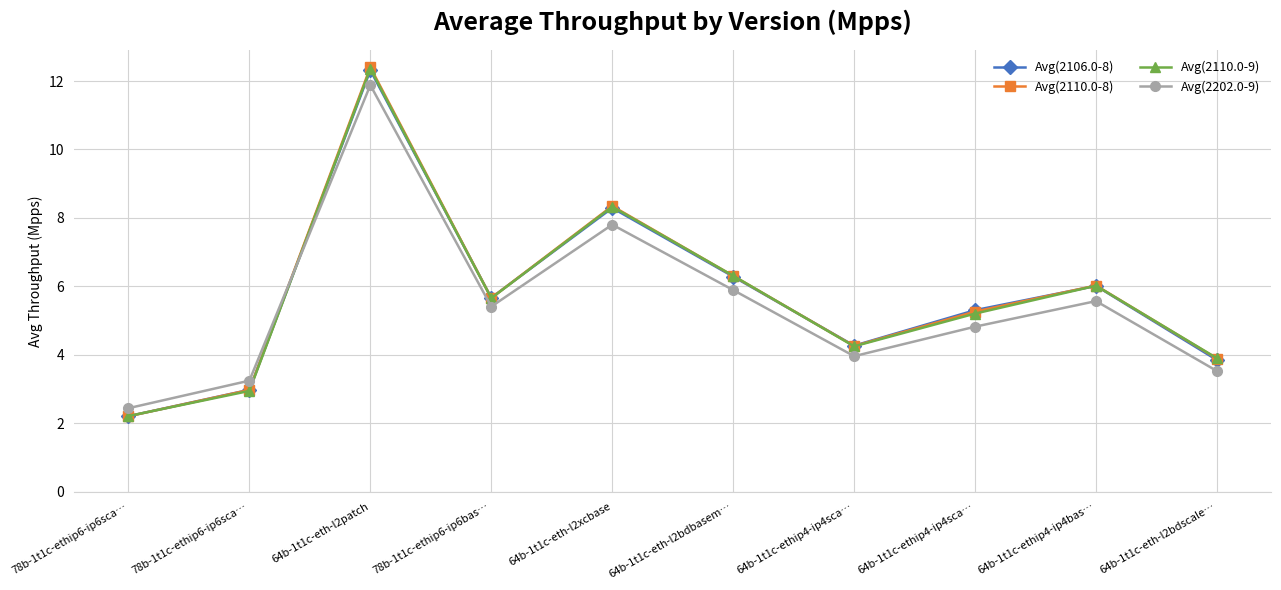

What are all the series names shown in the legend?

Avg(2106.0-8), Avg(2110.0-8), Avg(2110.0-9), Avg(2202.0-9)